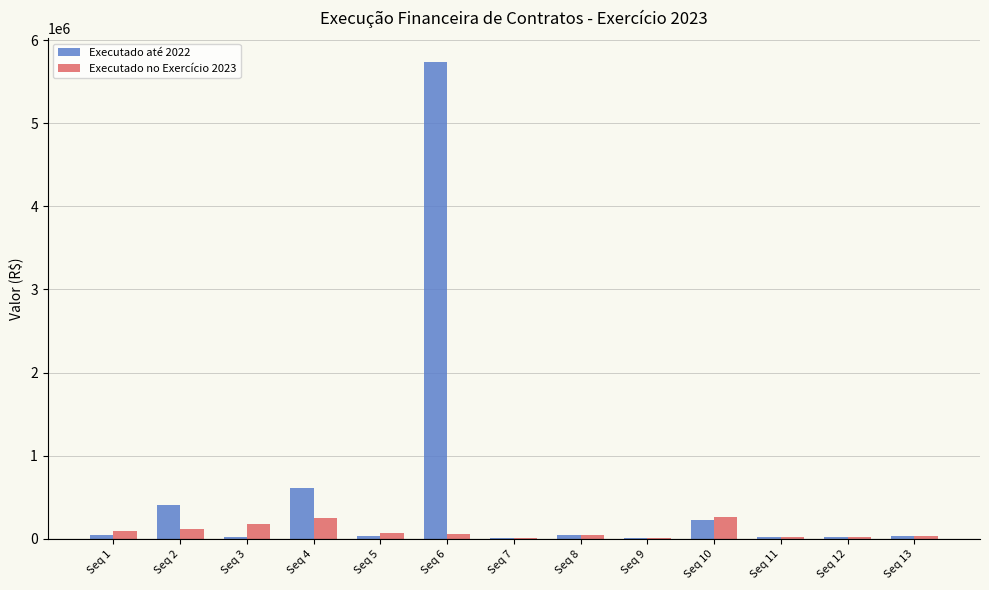

At which category is the sum across all series the highest?

Seq 6